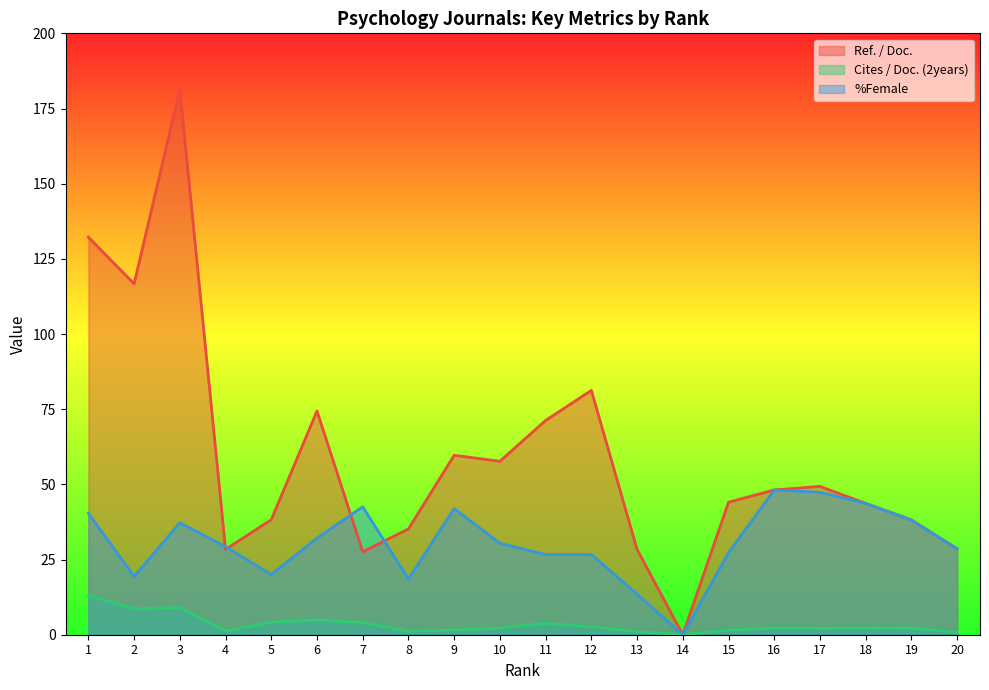

List the series in order of their peak value, lowest first.

Cites / Doc. (2years), %Female, Ref. / Doc.